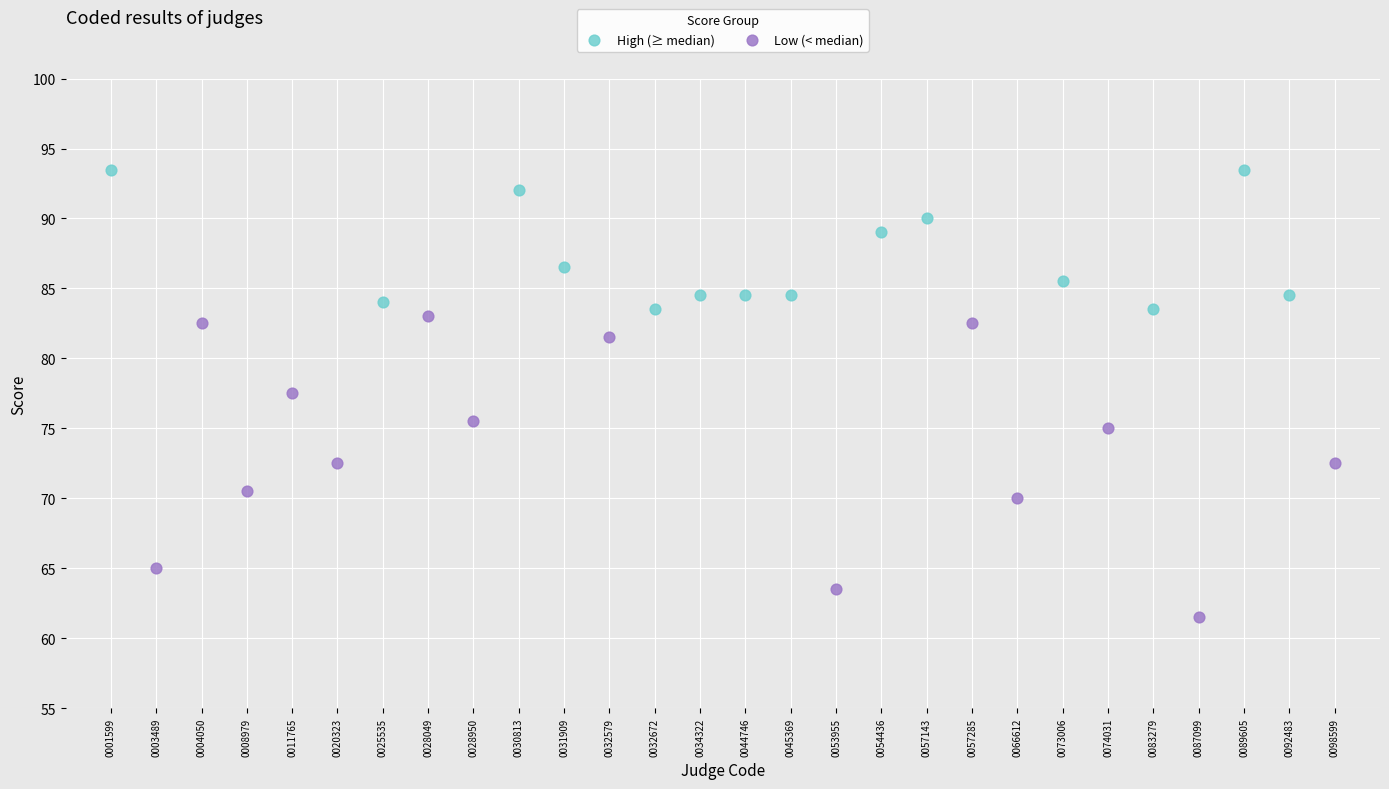

Which series contains the highest Y value?

High (≥ median)